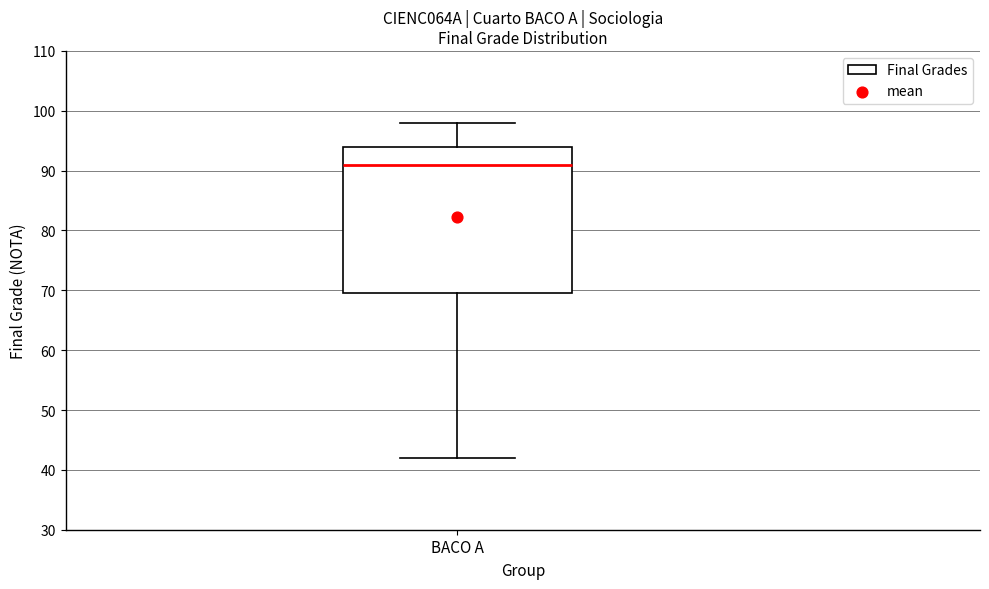

Read this box plot against the y-axis: the position of the median line, the range covered by the box, and the ends of both whiskers. The values are not printed on the chart, so give them approximately, as read against the axis.

median 91, box 70 to 94, whiskers 42 to 98